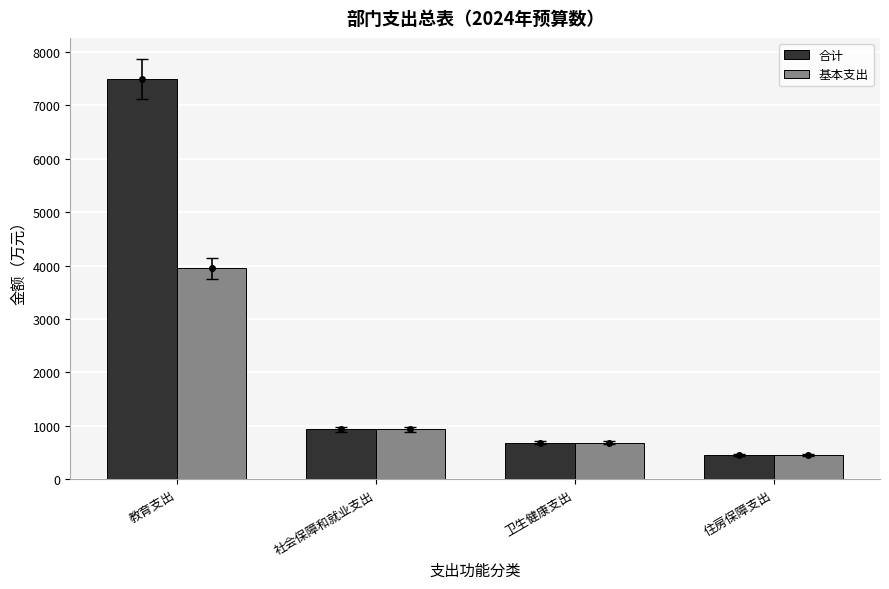

What is the value of the 基本支出 bar at the 3rd from the left?

685.7